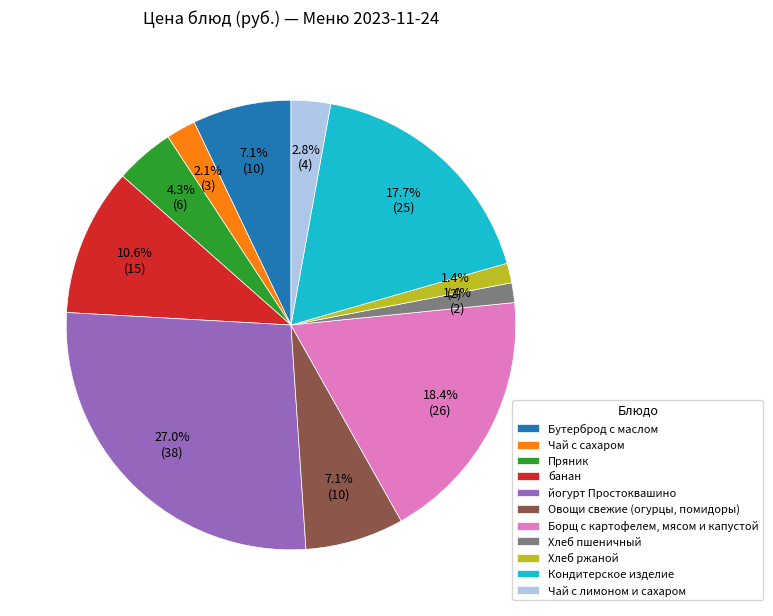

Does Пряник account for over 50% of the chart?

No